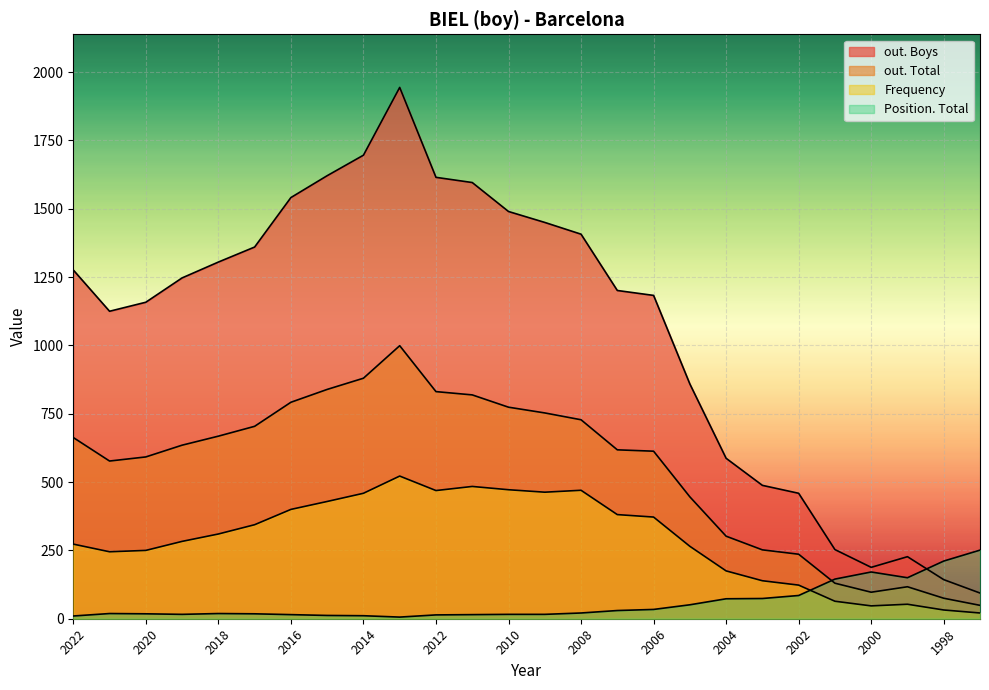

True or false: Frequency has more than 2 points higher than both neighbors.

True